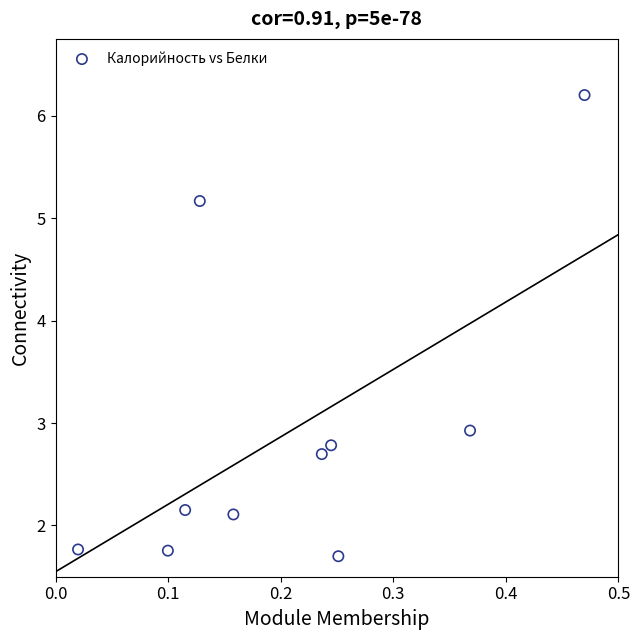

What is the average Y value?

2.9